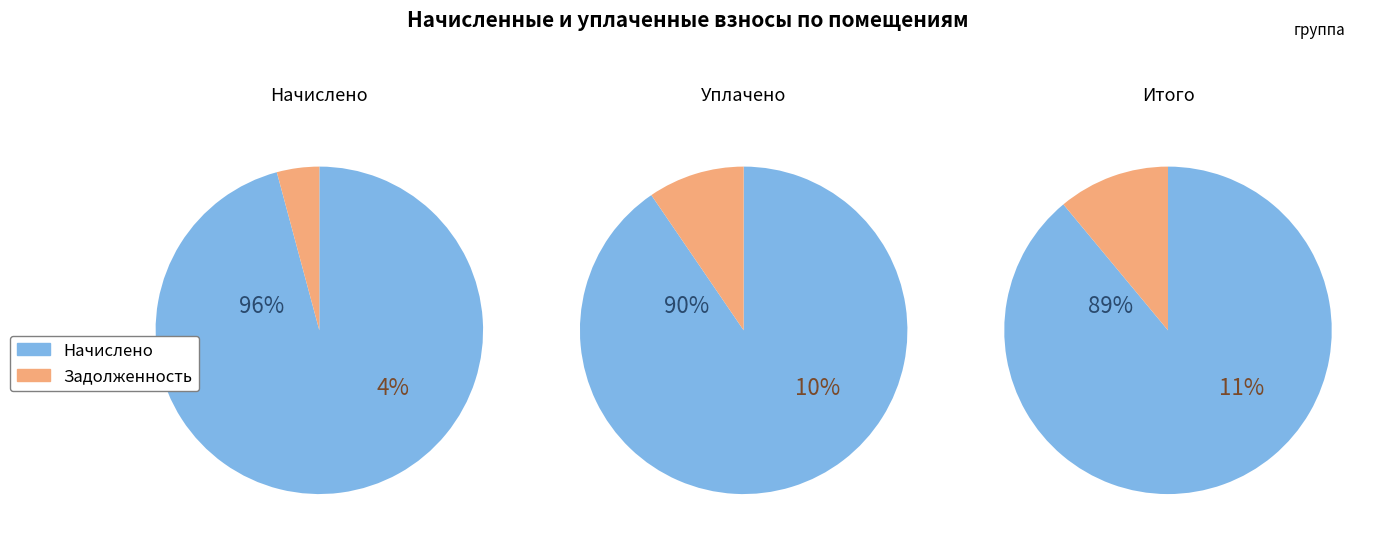

Combined, what portion of the pie is 9 and 11?

19.4%